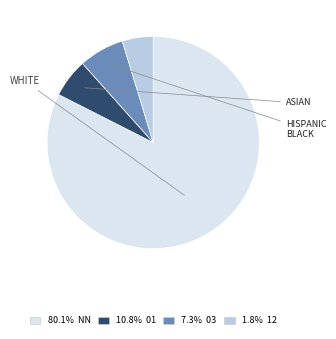

Is there any slice that represents more than half of the pie?

Yes